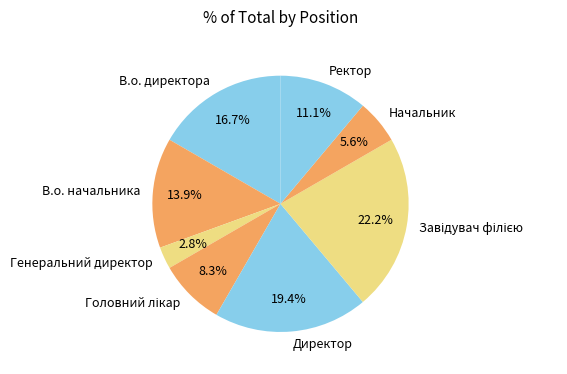

To the nearest percent, what is the average slice percentage?

12%